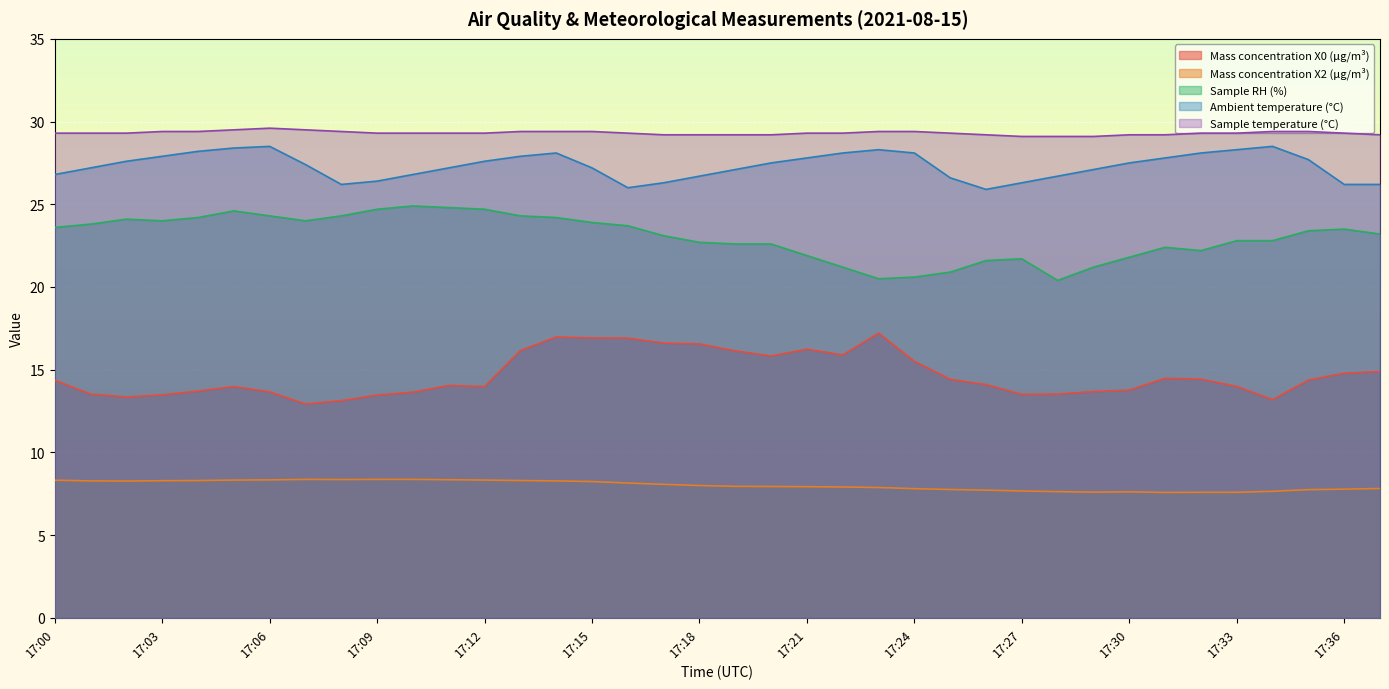

What are all the series names shown in the legend?

Mass concentration X0 (μg/m³), Mass concentration X2 (μg/m³), Sample RH (%), Ambient temperature (°C), Sample temperature (°C)